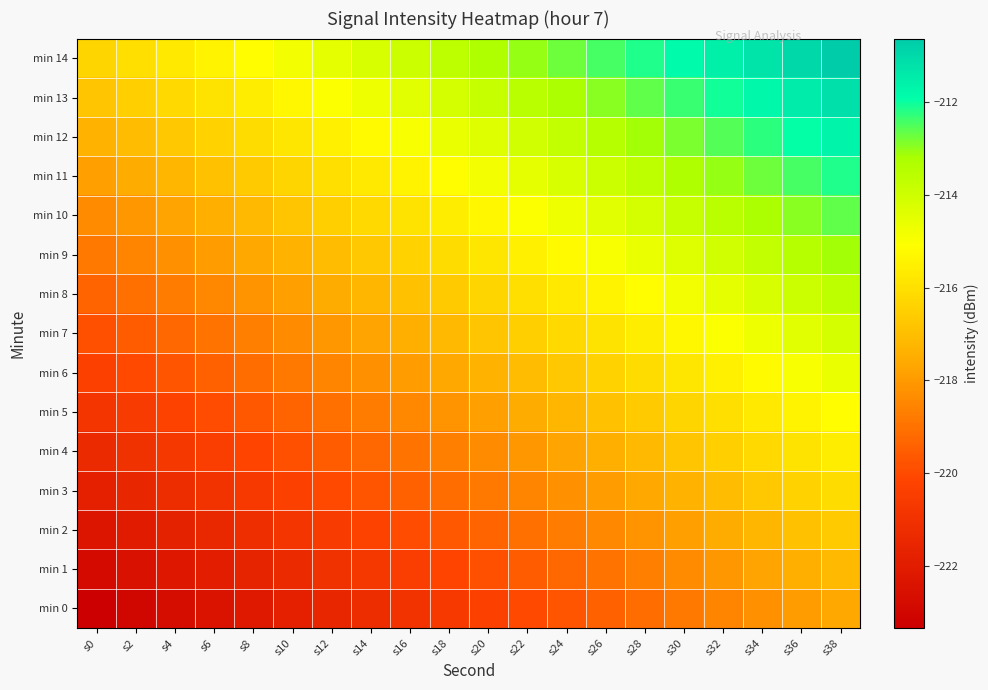

Which category has the lowest value across all series?

s0